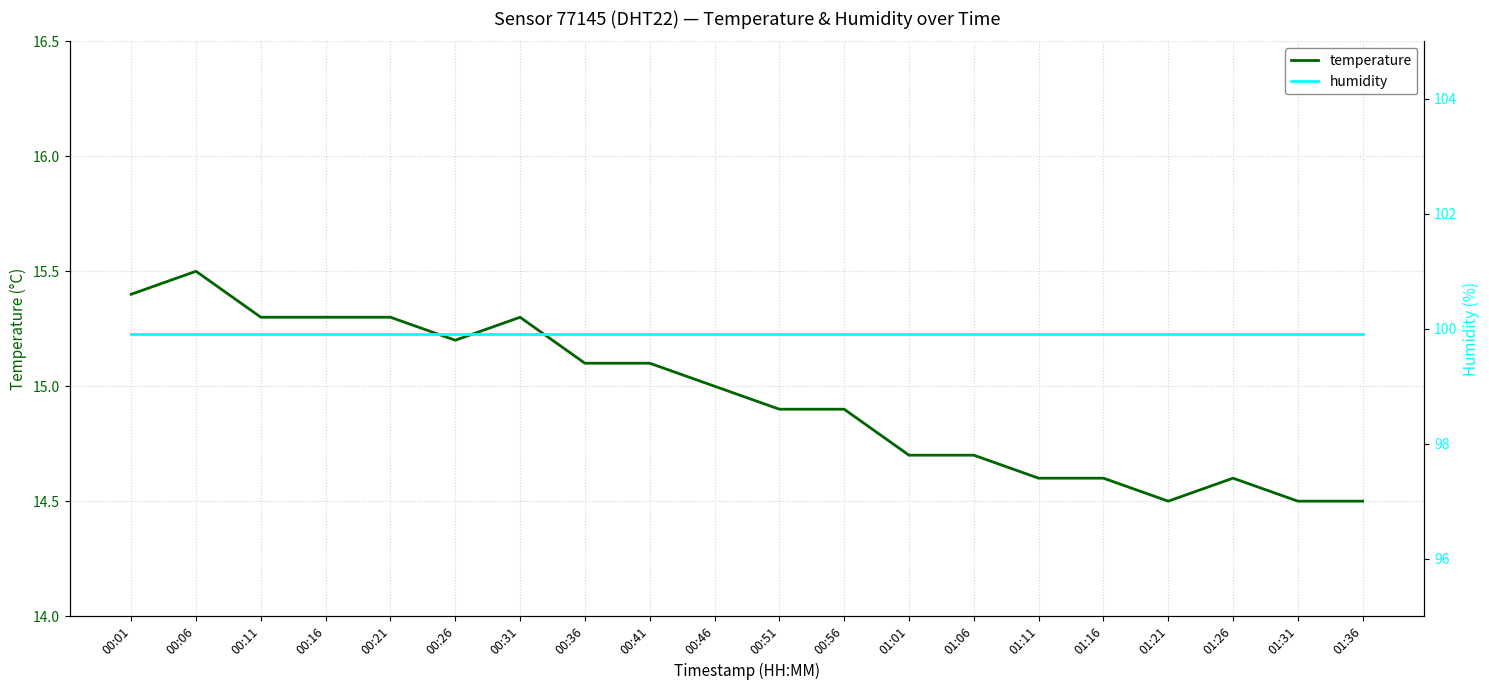

What is the value of the humidity point at the 8th from the left?

99.9